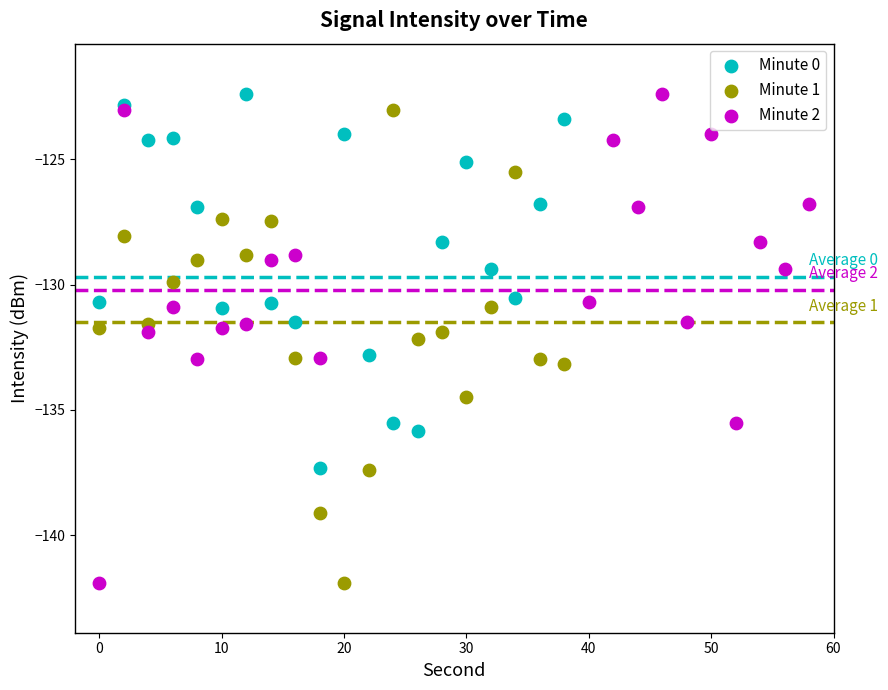

What are all the series names shown in the legend?

Minute 0, Minute 1, Minute 2